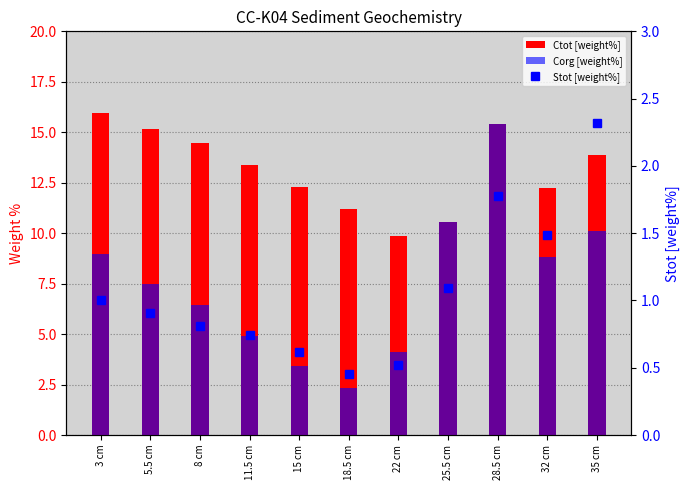

Is it true that Stot [weight%] equals 2.3 at 35 cm?

True